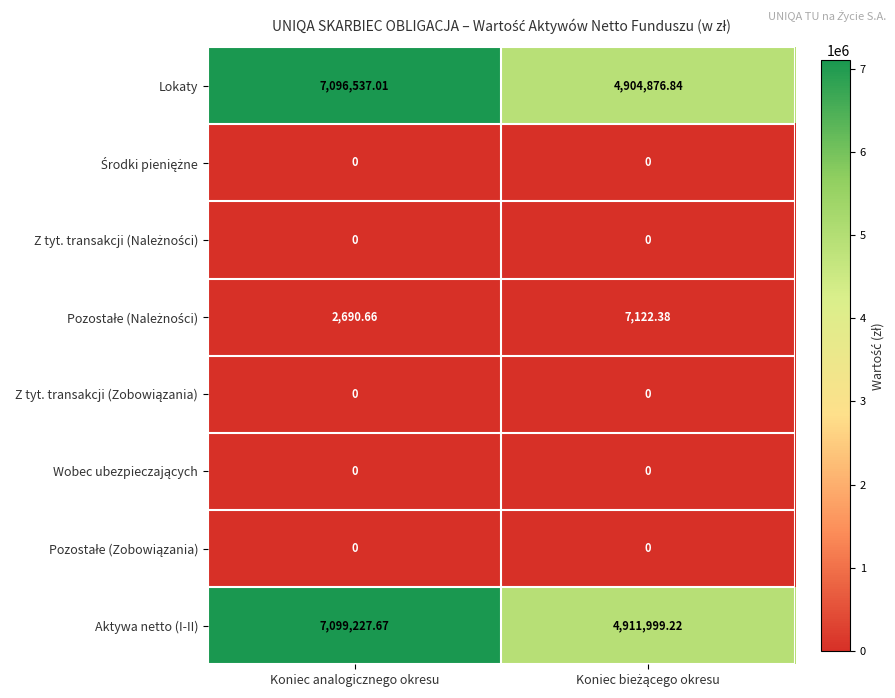

Count the number of data series in this chart.

8